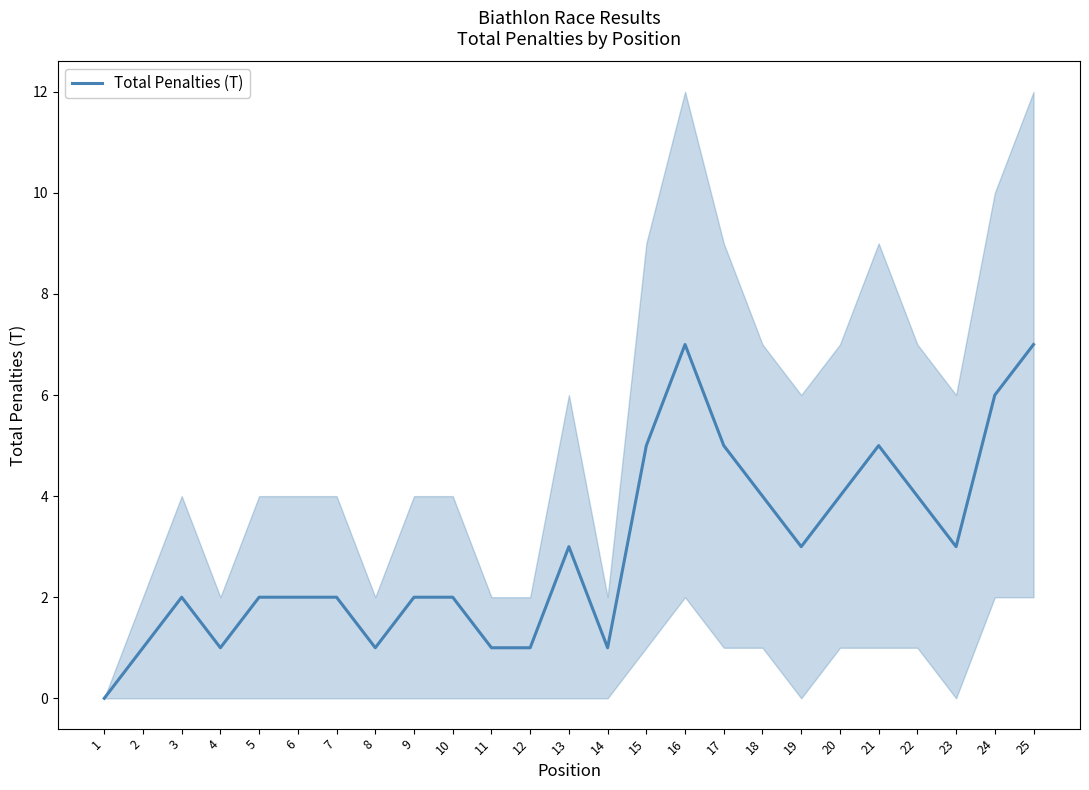

How many points are lower than both their immediate neighbors (excluding endpoints)?

5